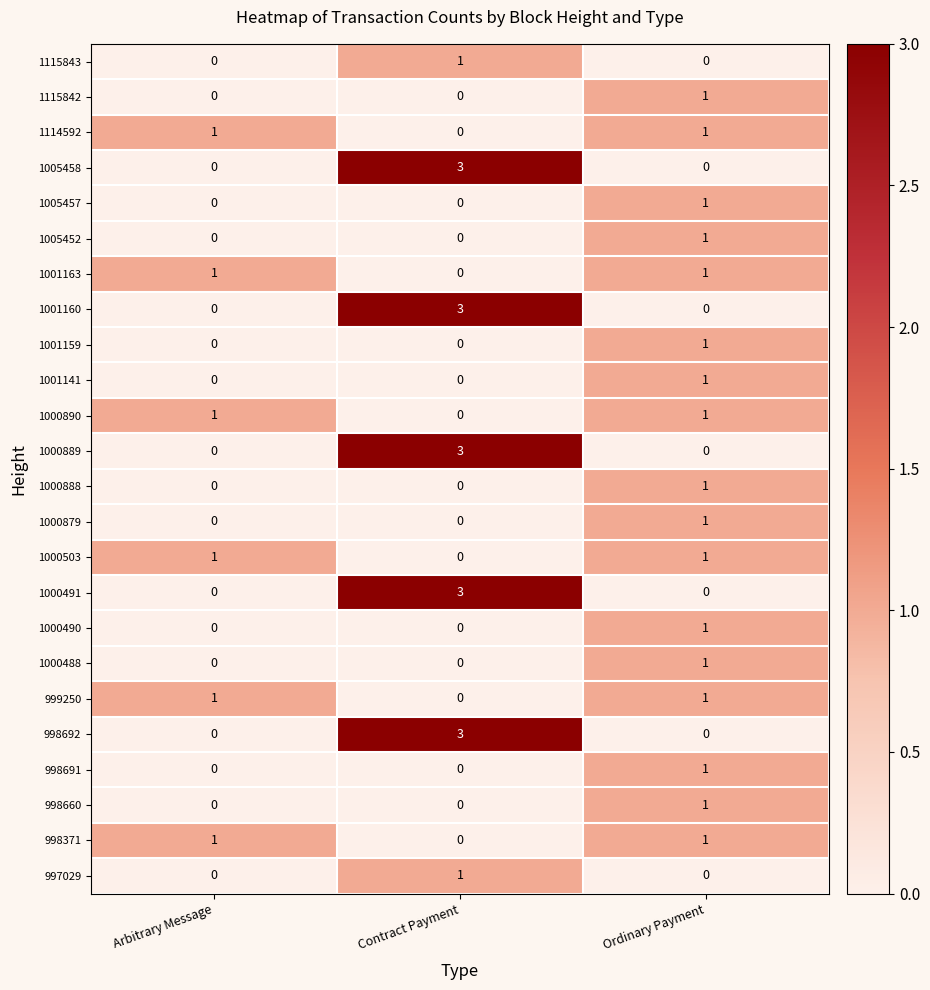

Count the 1000503 values in the range 0 to 1.

3